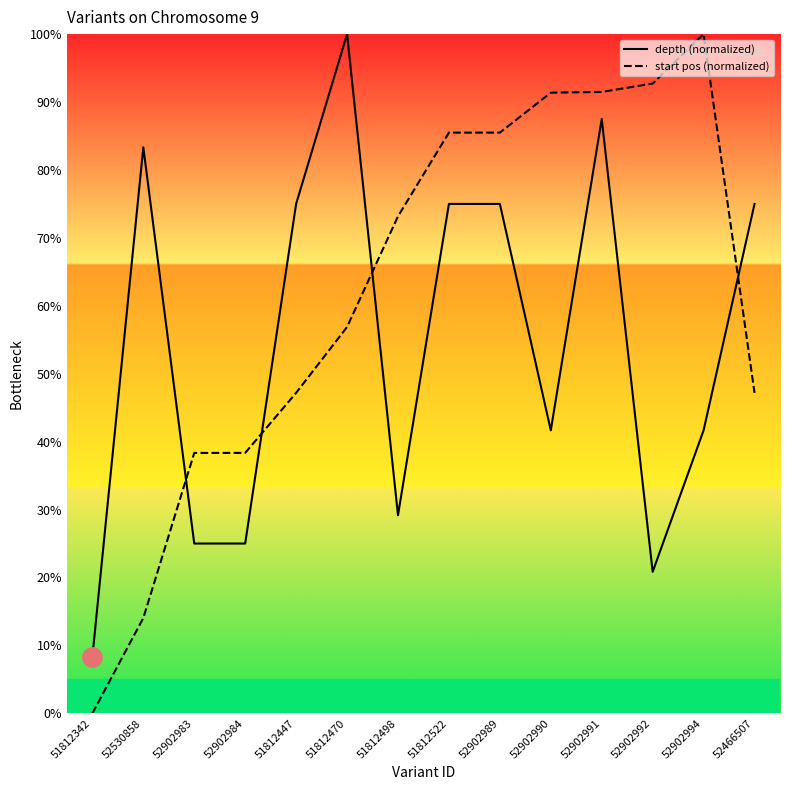

What is the label of the 10th point from the right?

51812447